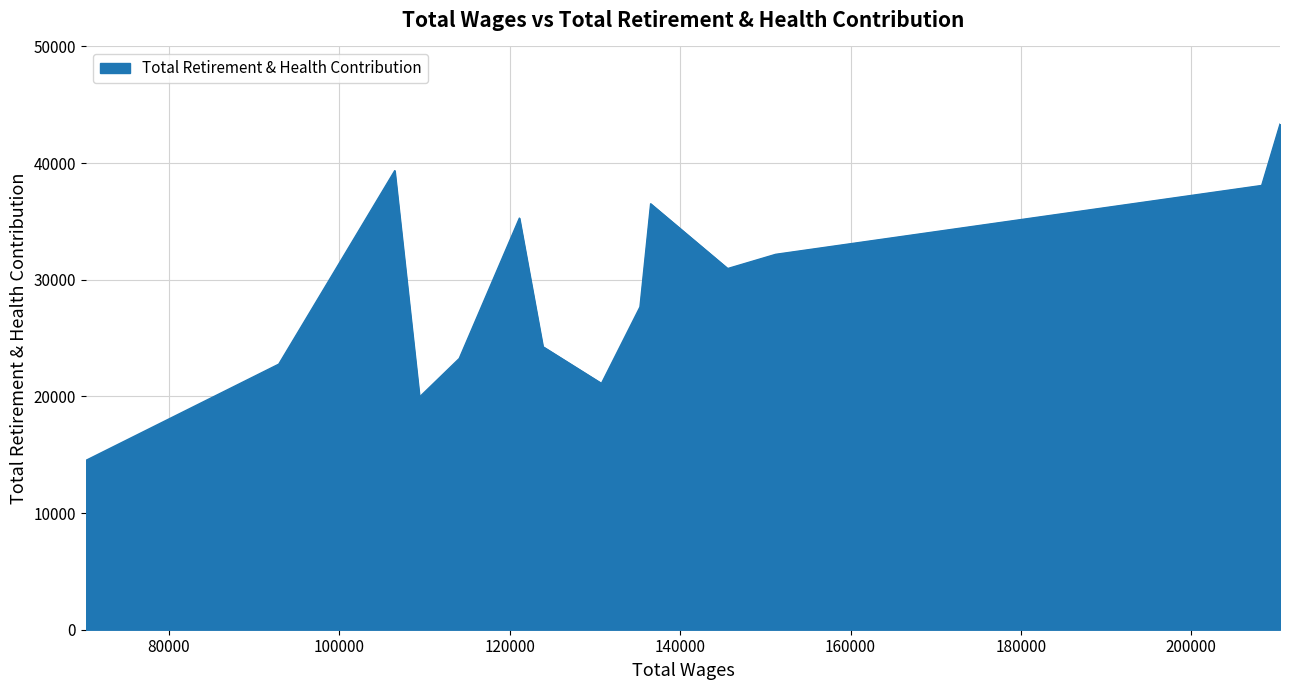

What is the maximum value shown in the chart?

43343